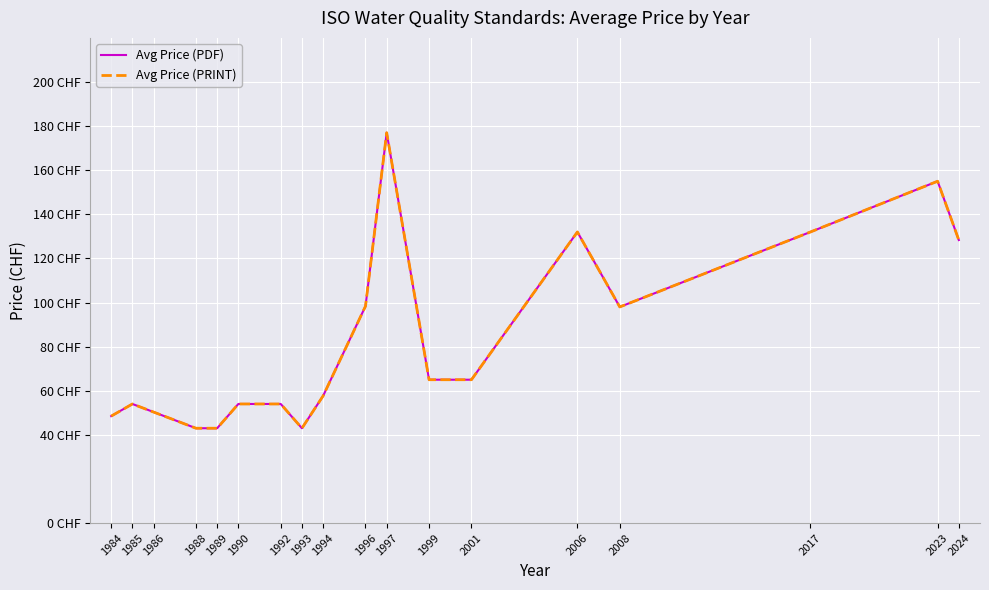

At 2024, list the series in order from smallest to largest.

Avg Price (PDF), Avg Price (PRINT)